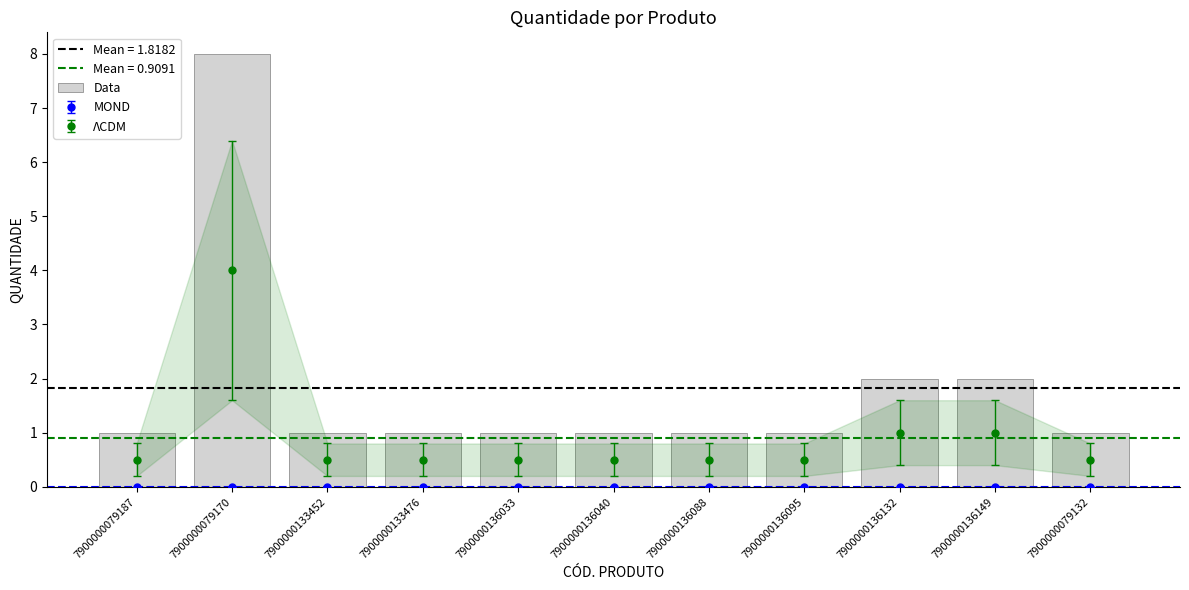

The chart shows a value of 1 at 7900000136088. True or false?

True